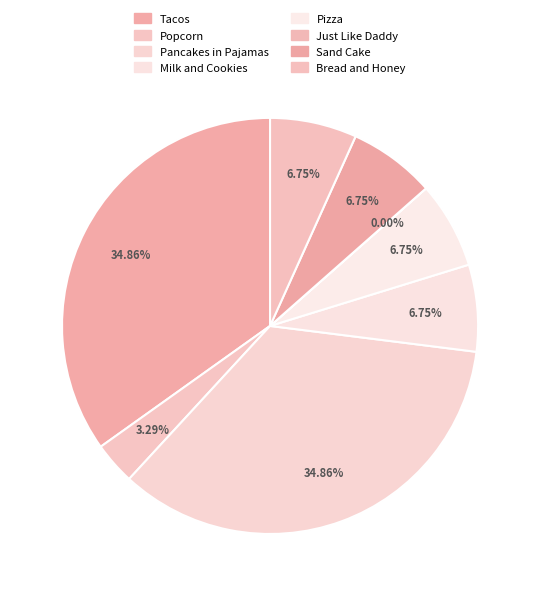

Approximately how many times larger is the value at Pancakes in Pajamas compared to Popcorn?

10.6